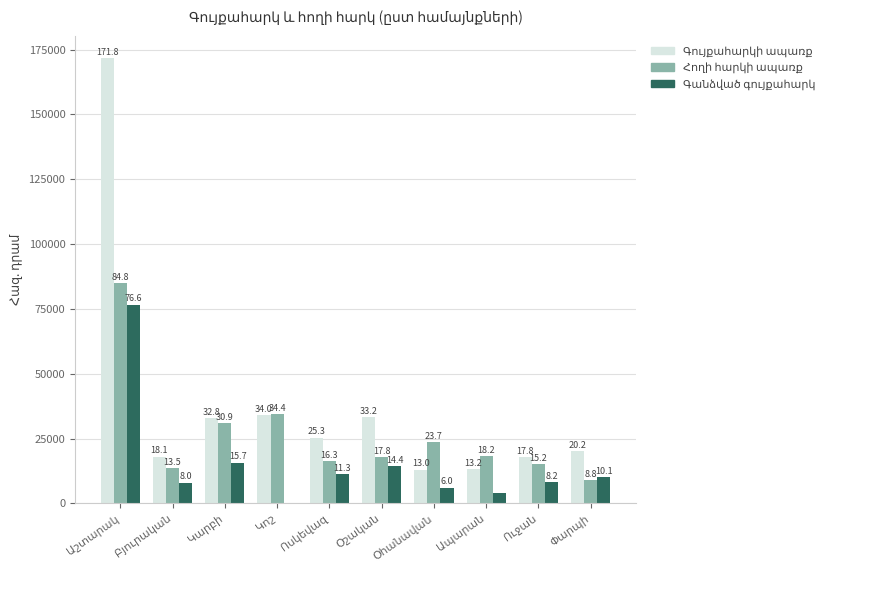

What is the value of the Գույքահարկի ապառք bar at the 10th from the left?

20183.3